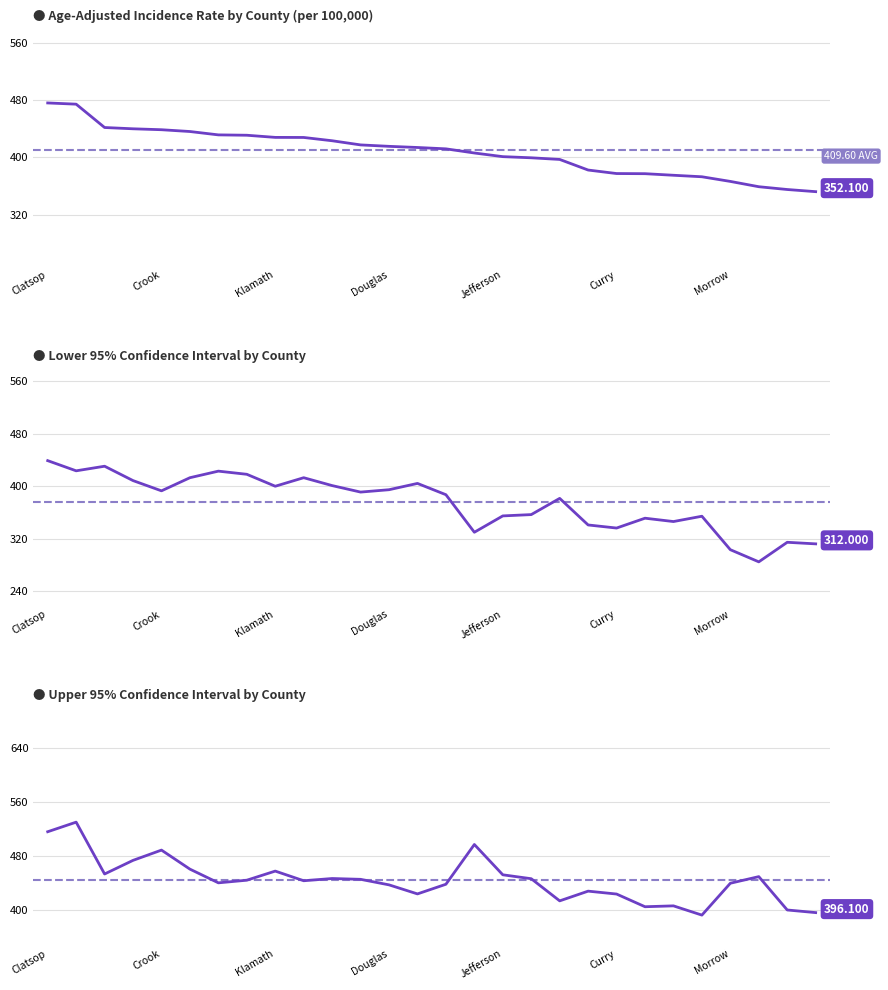

What is the highest value of the Age-Adjusted Incidence Rate series?

476.0